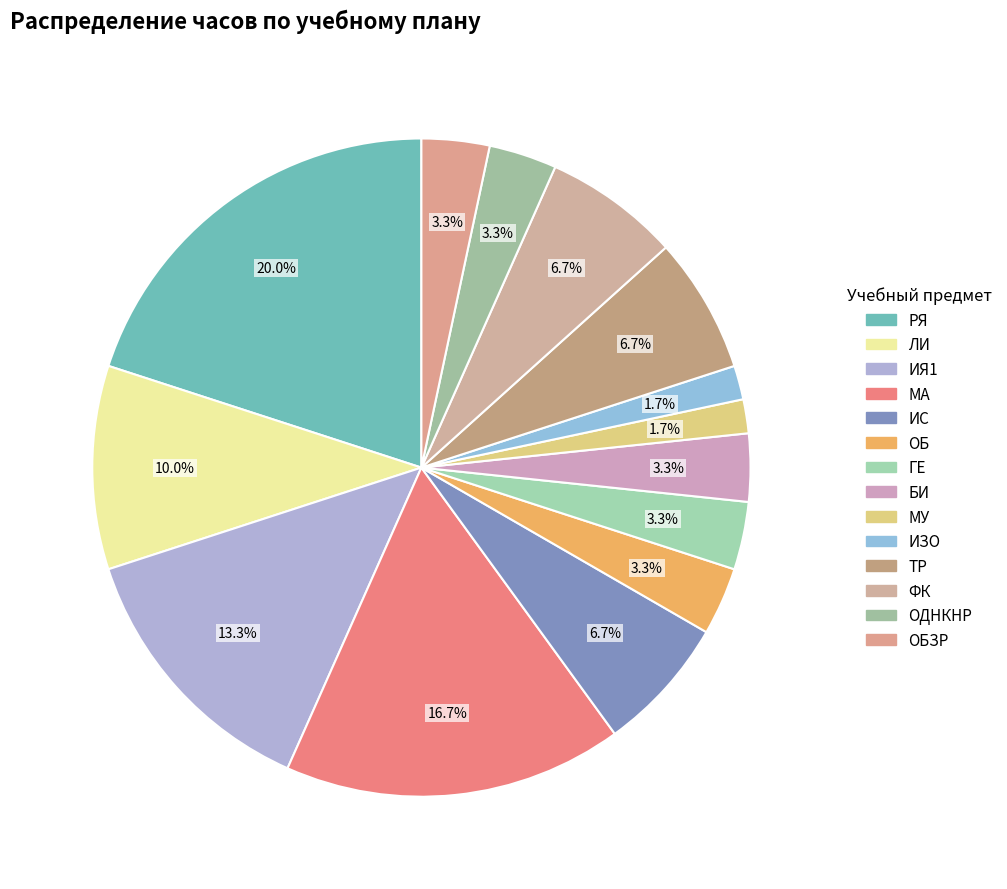

Is there any slice that represents more than half of the pie?

No